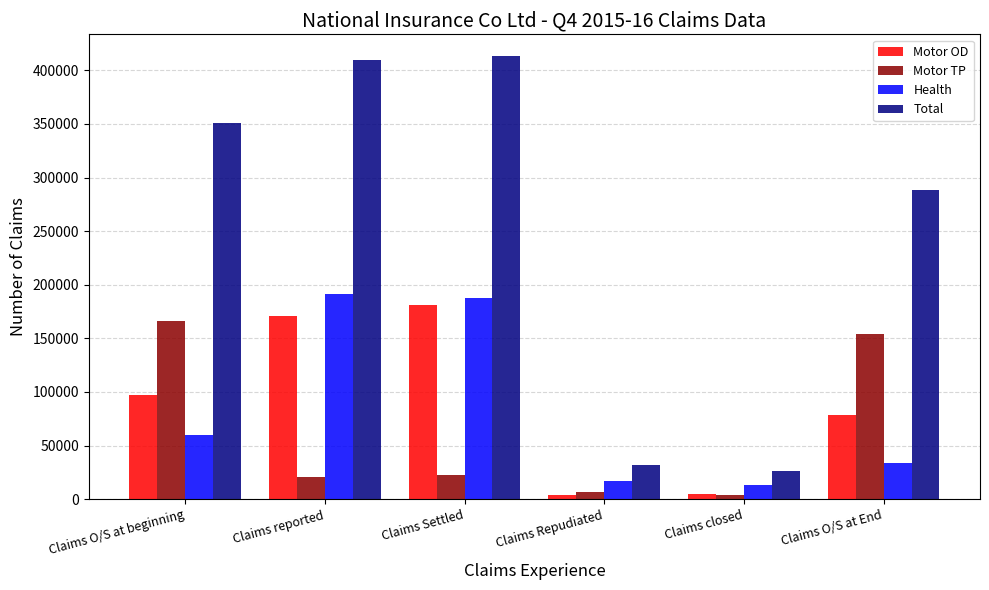

What is the difference between the maximum and minimum values in the Motor TP series?

161850